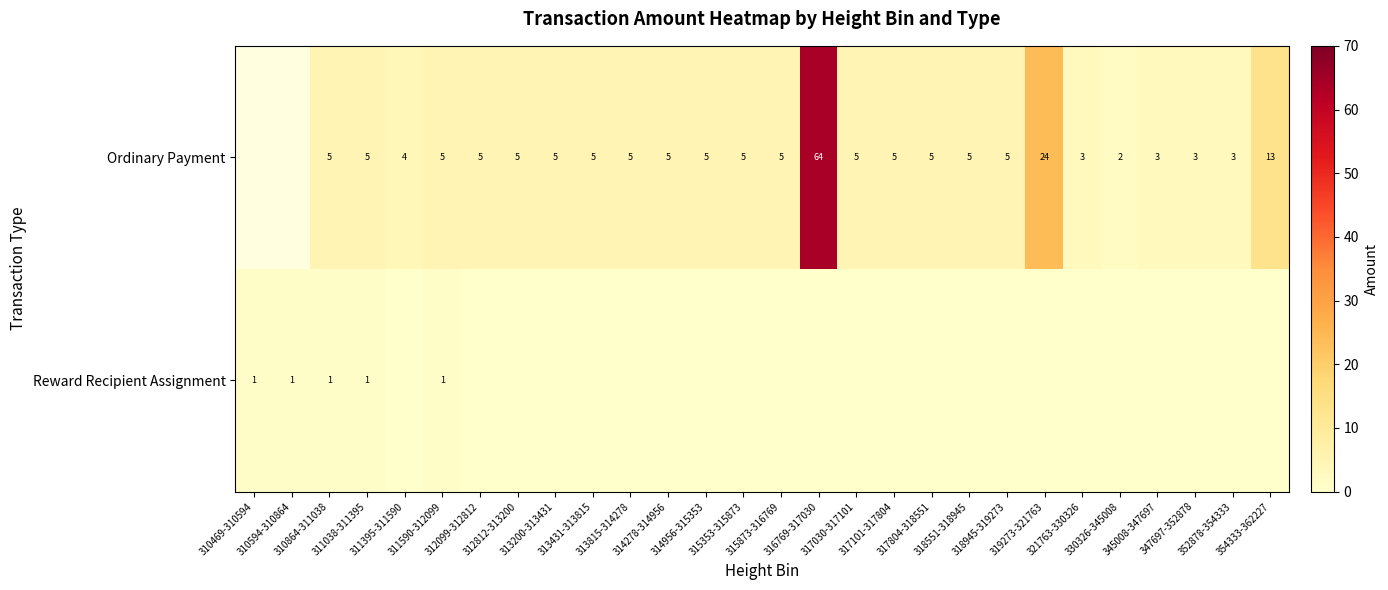

Which category has the lowest value across all series?

311395-311590